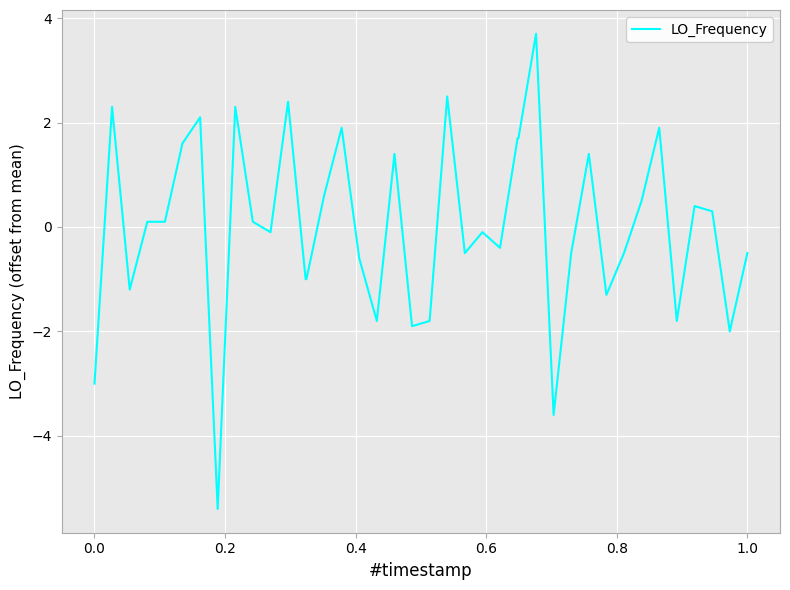

Does the chart have visible grid lines?

Yes